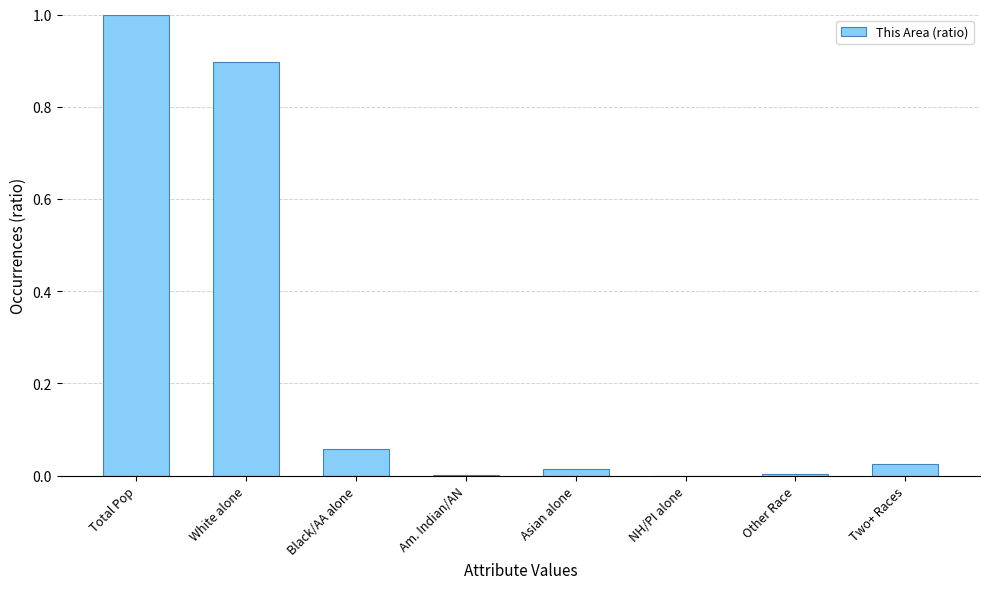

What is the change in value from Black/AA alone to NH/PI alone?

-0.1